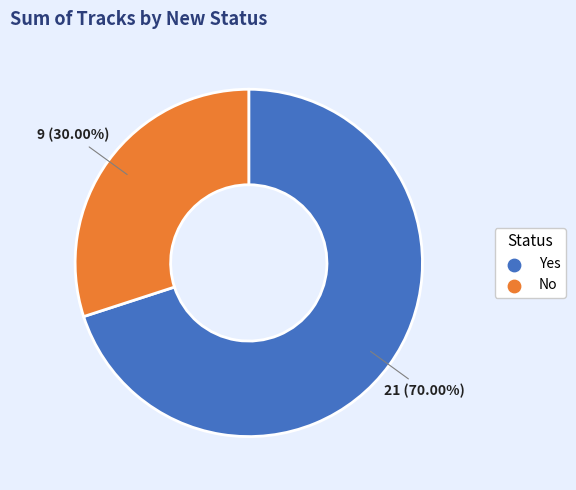

To the nearest percent, what is the average slice percentage?

50%